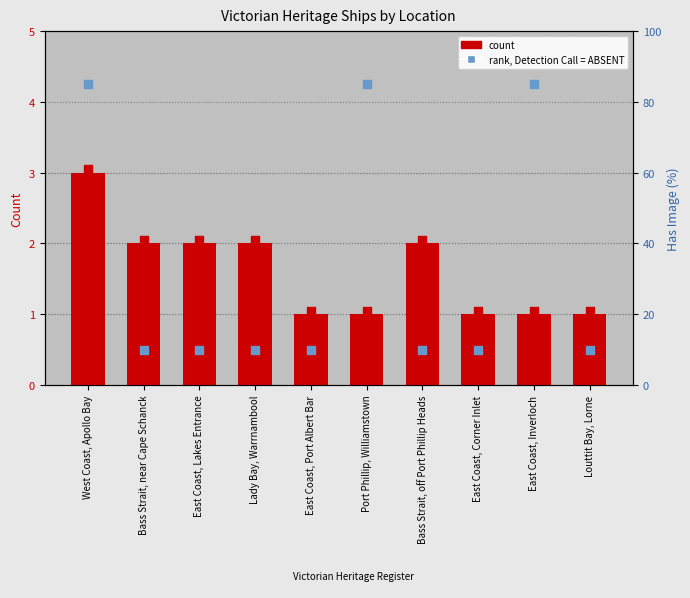

At which category is the sum across all series the highest?

West Coast, Apollo Bay